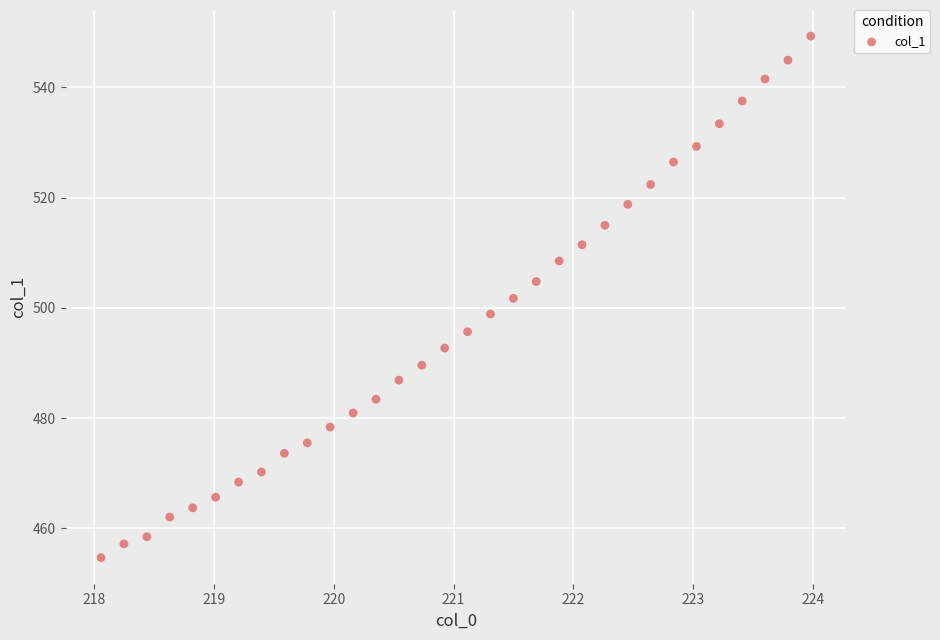

What is the range of Y values (max minus min)?

94.6